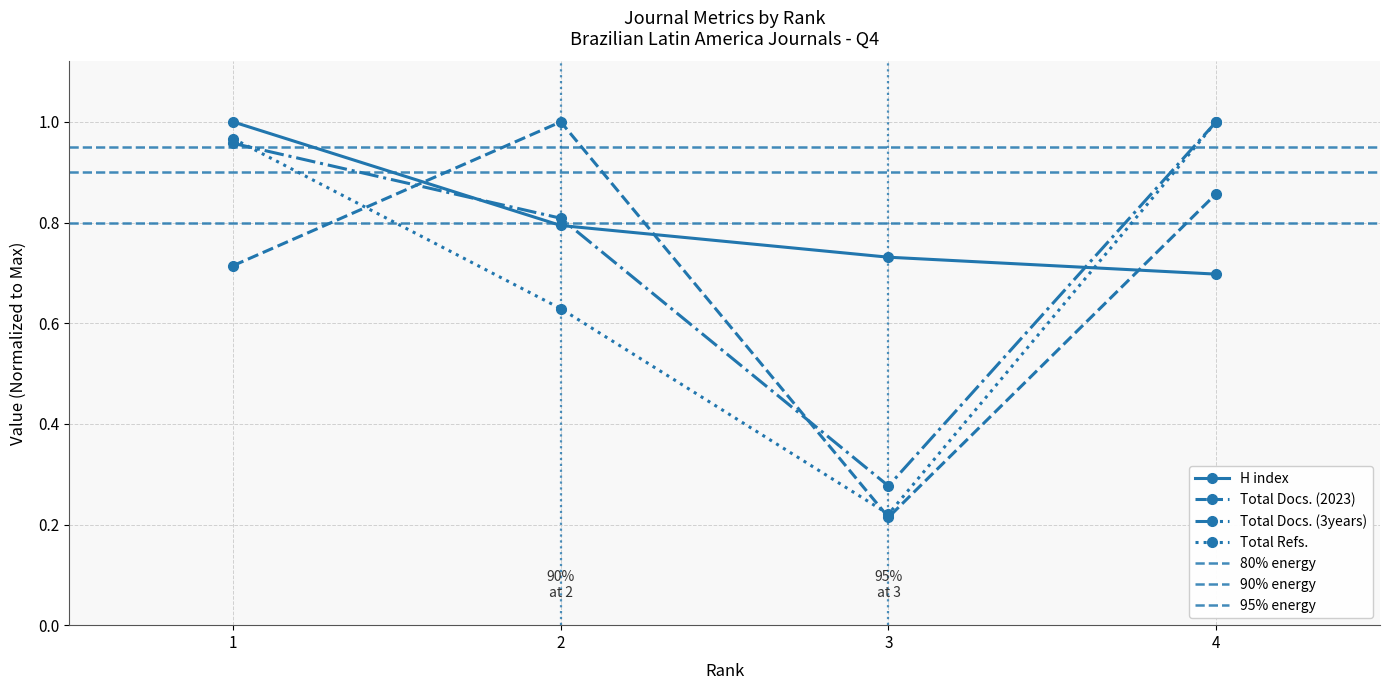

What is the value of the Total Docs. (3years) point at the 4th from the left?

1.0